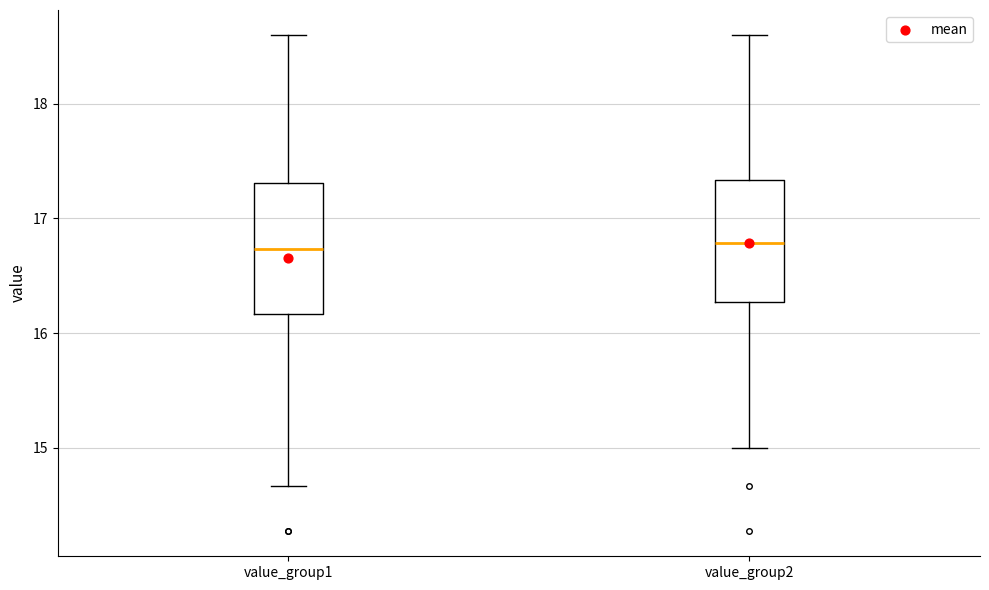

Where does the lower whisker of the box for value_group2 end on the y-axis? The values are not printed on the chart, so give them approximately, as read against the axis.

15.0